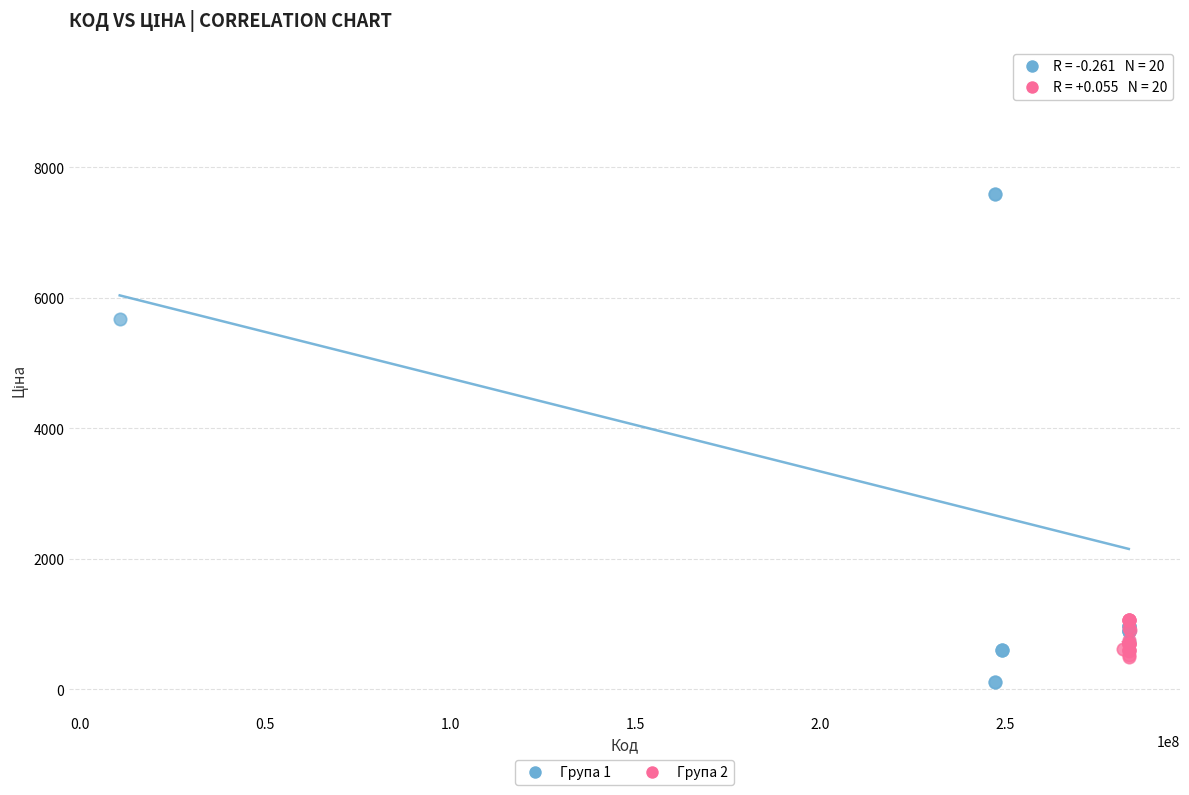

Which series contains the highest Y value?

Група 1